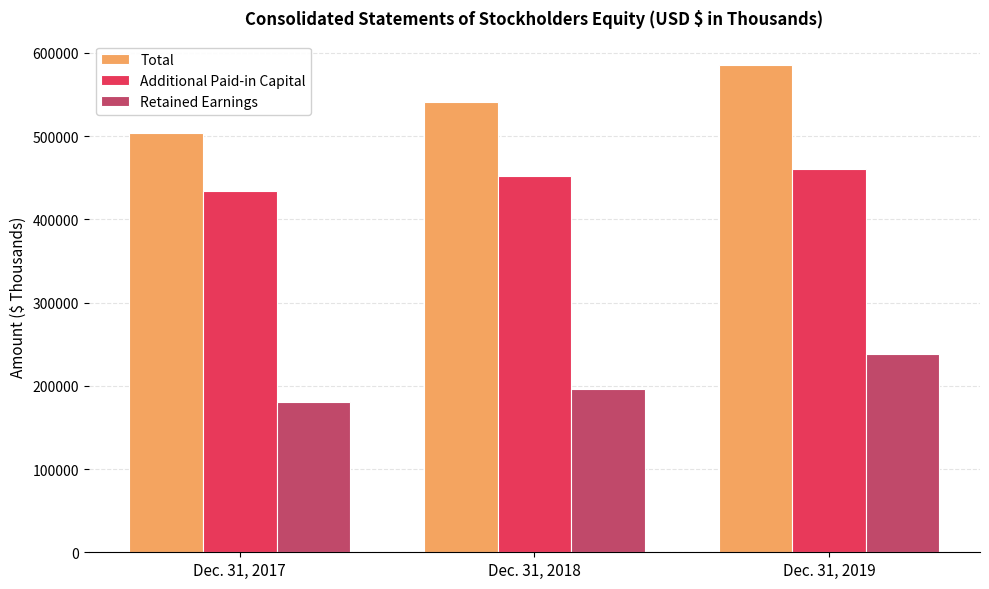

Rank the series at Dec. 31, 2018 from highest to lowest value.

Total, Additional Paid-in Capital, Retained Earnings